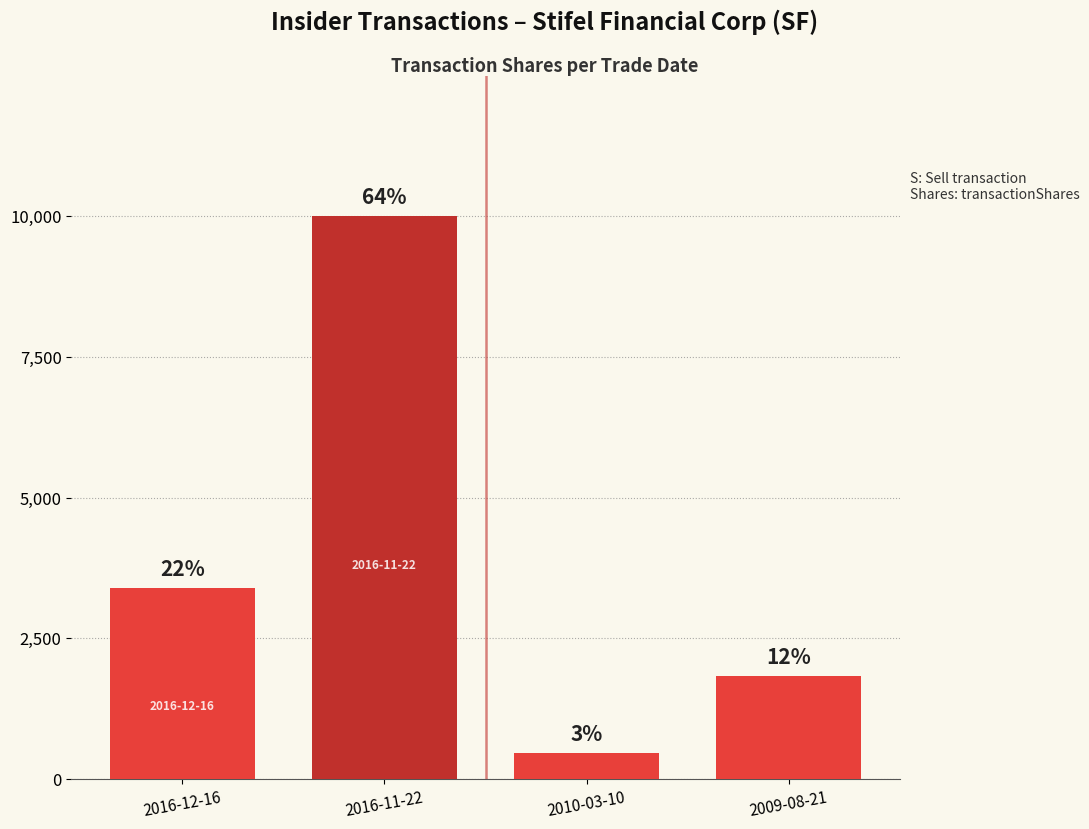

Rank the categories by value from highest to lowest.

2016-11-22, 2016-12-16, 2009-08-21, 2010-03-10